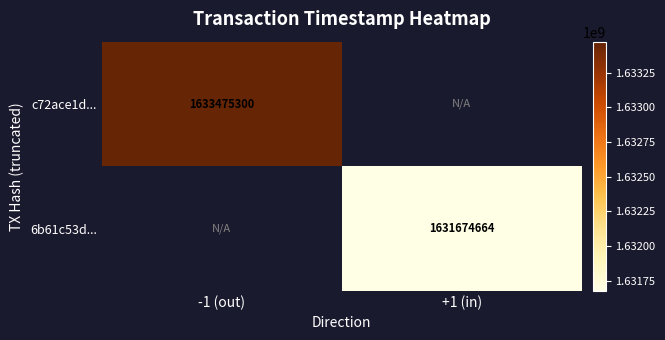

What is the minimum value shown in the chart?

1631674664.0